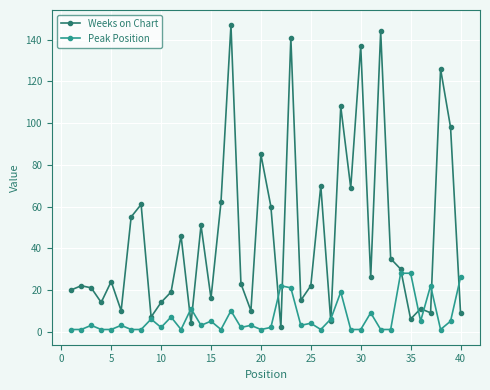

List the series in order of their peak value, lowest first.

Peak Position, Weeks on Chart